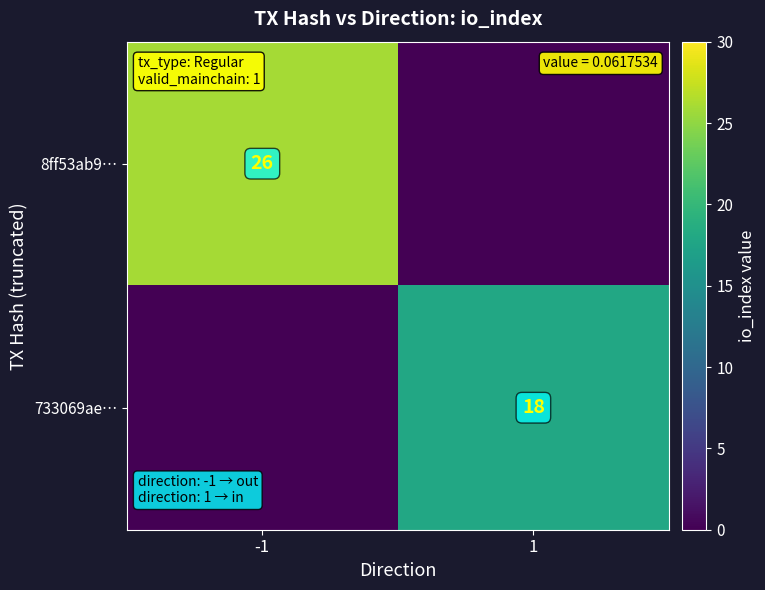

The 8ff53ab9… series shows 44 at -1. True or false?

False